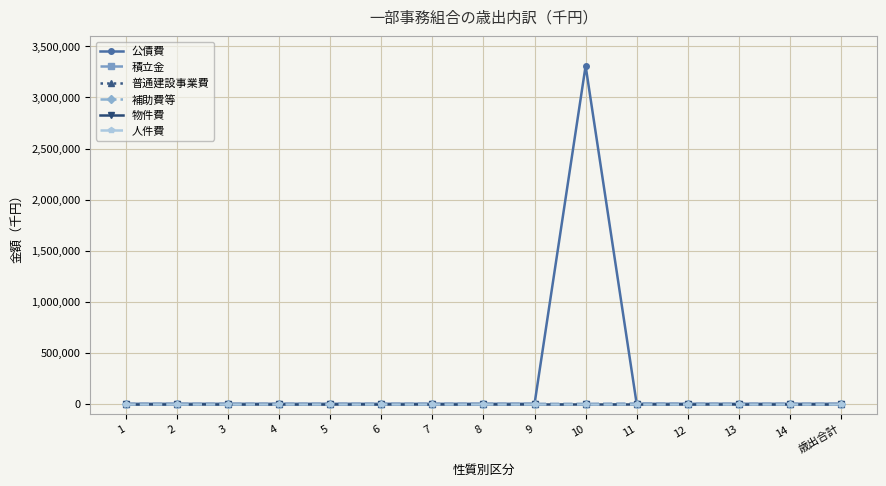

Which label corresponds to the largest value in the chart?

10